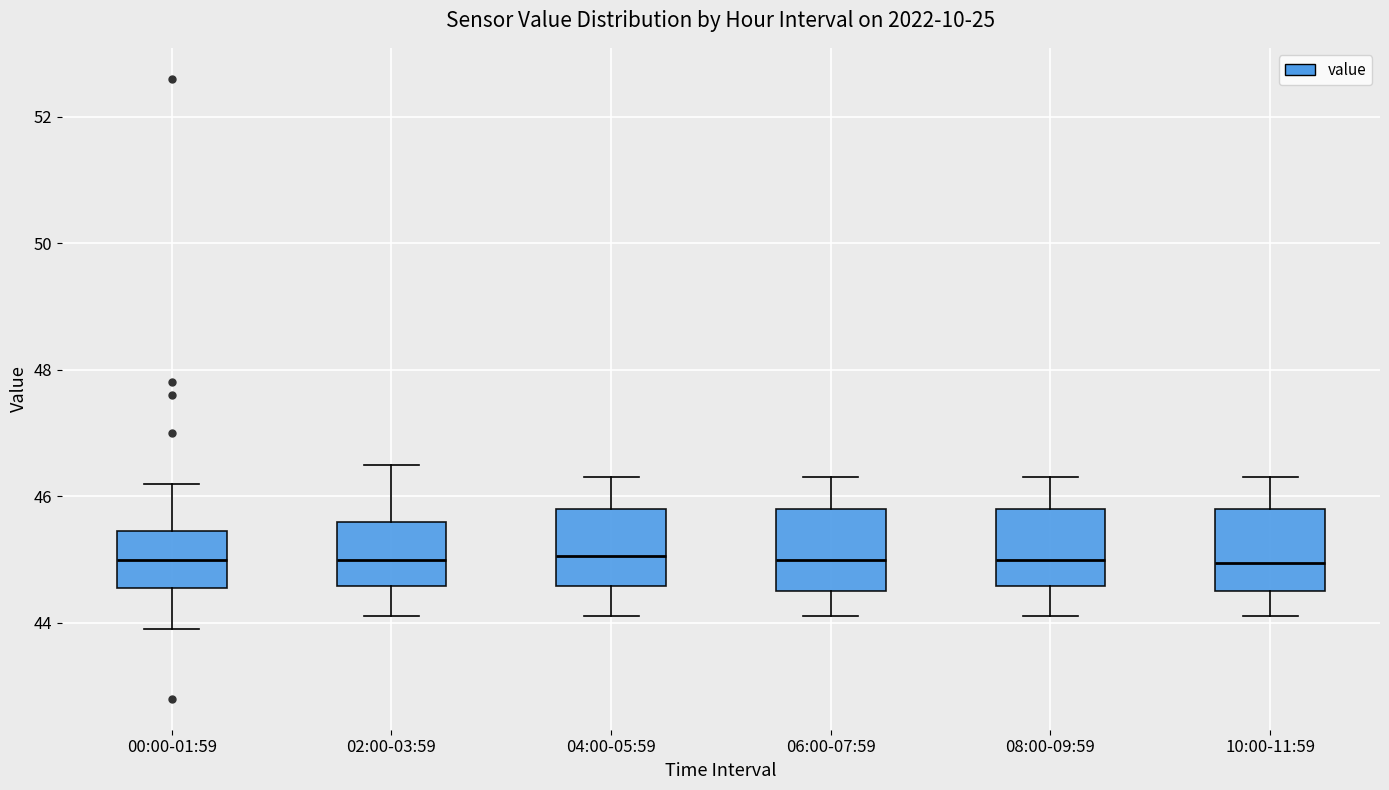

Where does the lower whisker of the box for 00:00-01:59 end on the y-axis? The values are not printed on the chart, so give them approximately, as read against the axis.

44.0